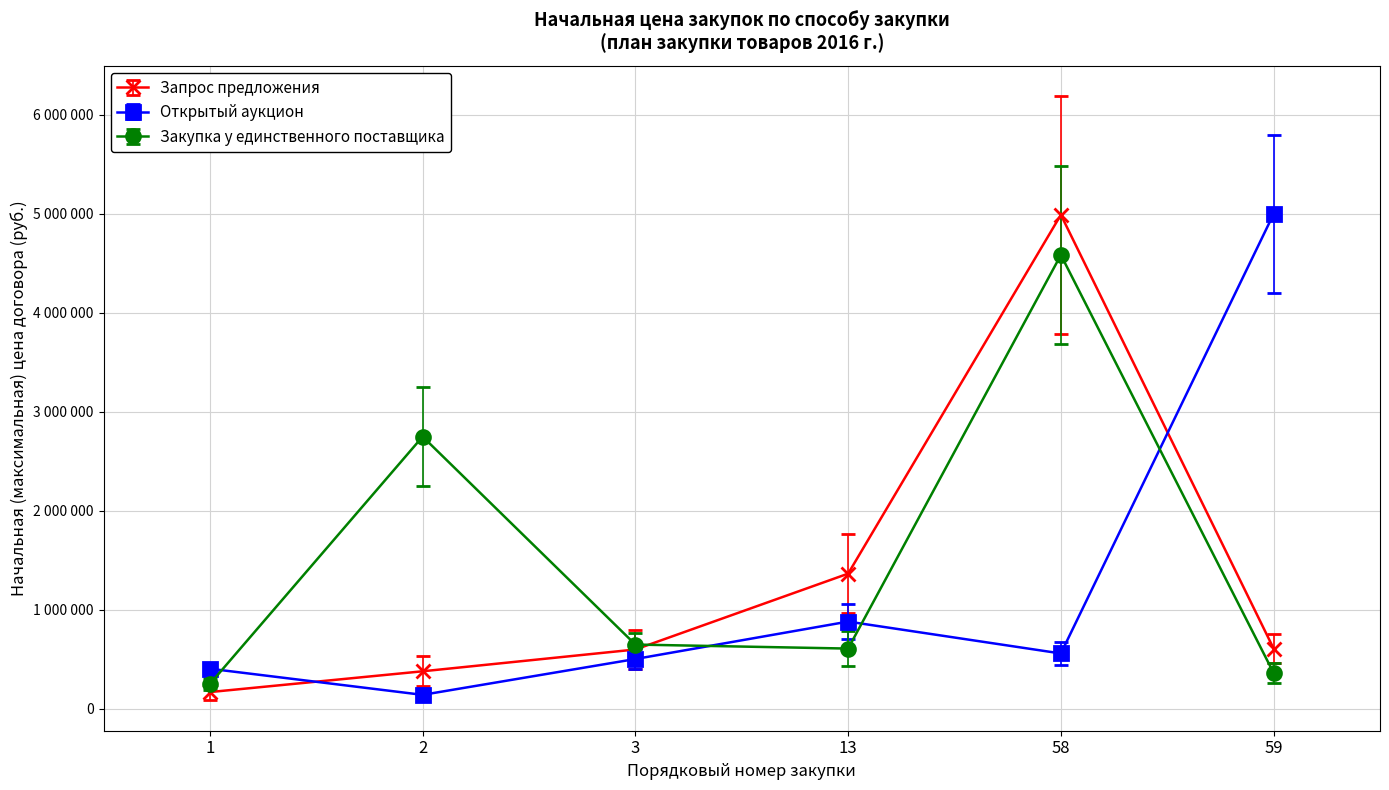

Which series has the largest total across all categories?

Закупка у единственного поставщика